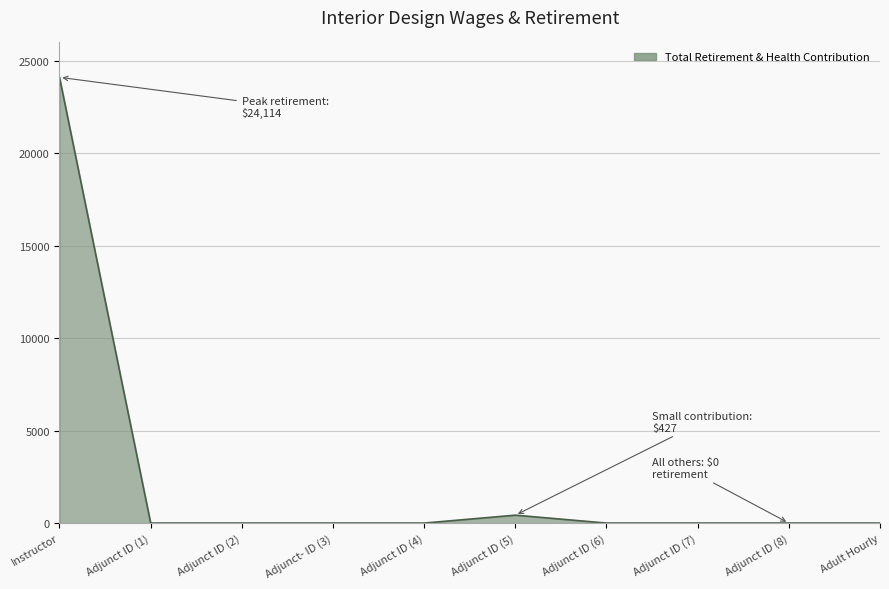

The value at Adjunct ID (2) is 0. True or false?

True